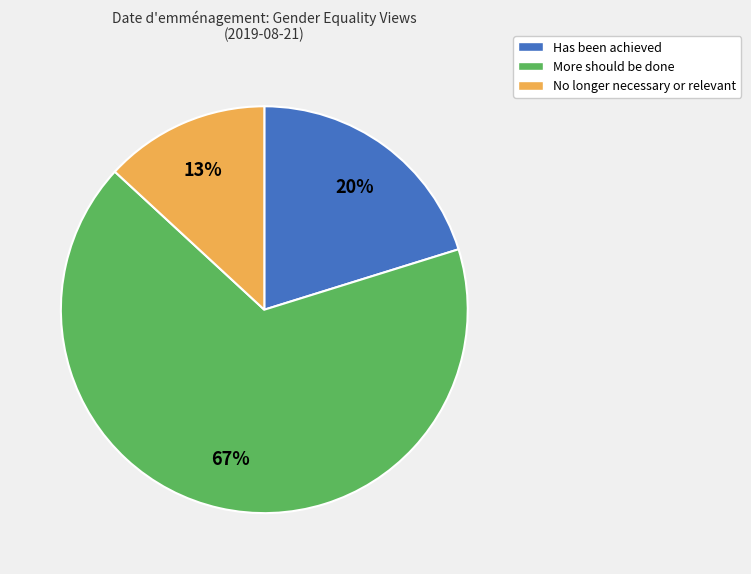

To the nearest percent, what portion does No longer necessary or relevant represent?

13%